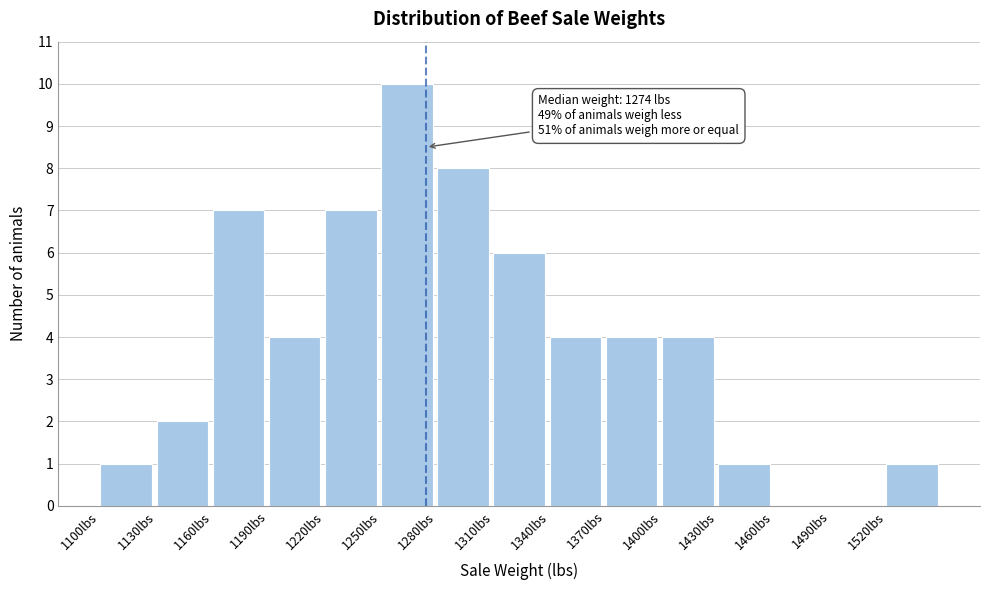

Over which range of the x-axis is the bar tallest?

1250 to 1280